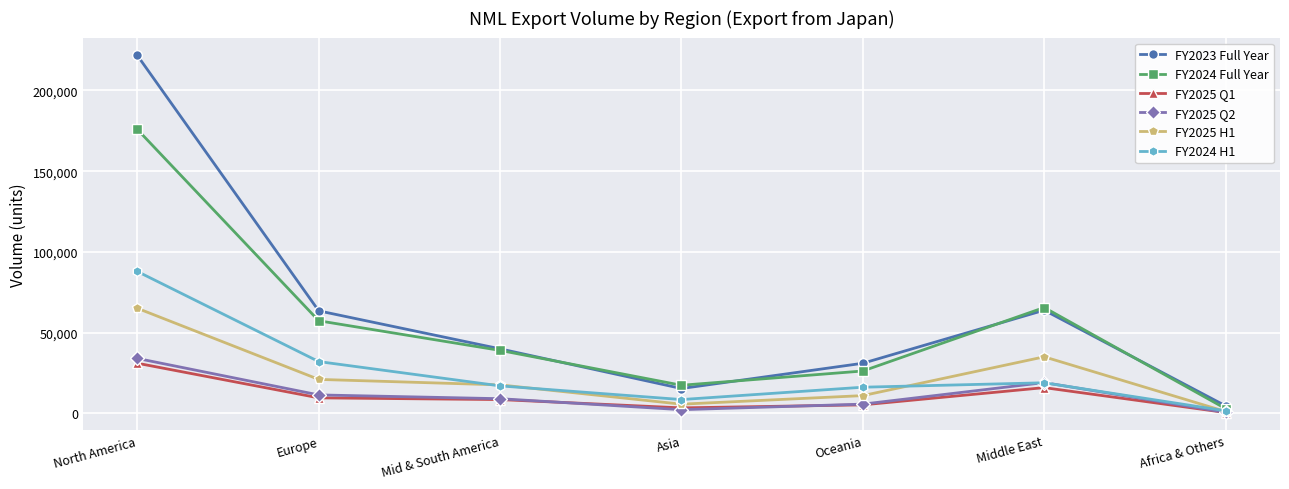

Count the number of categories in the chart.

7